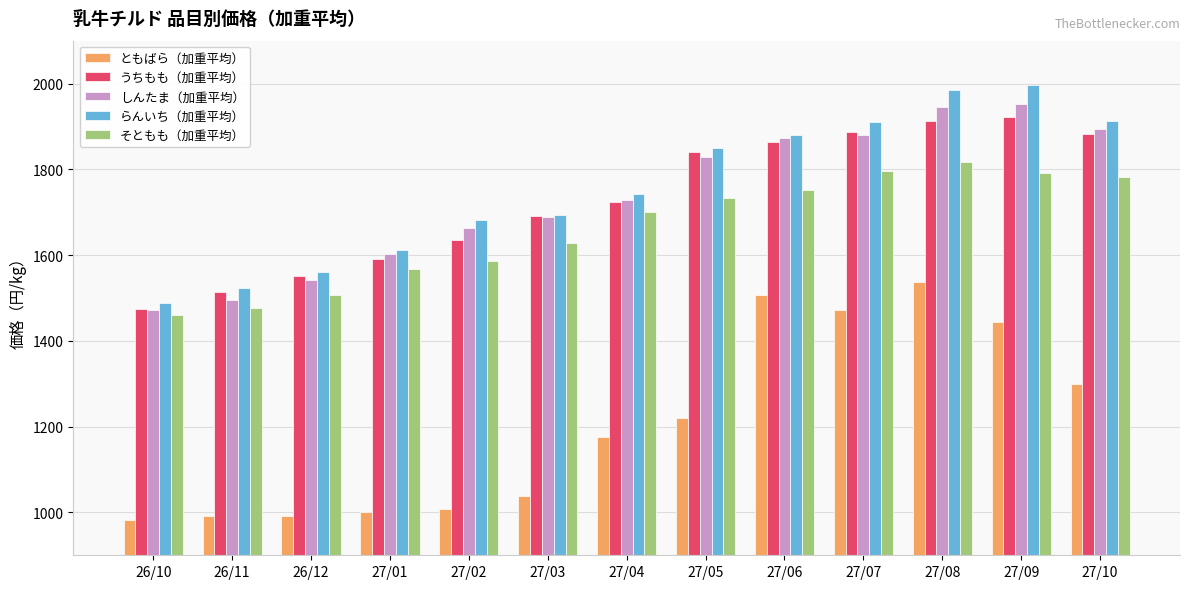

What is the minimum value for しんたま（加重平均）?

1470.9